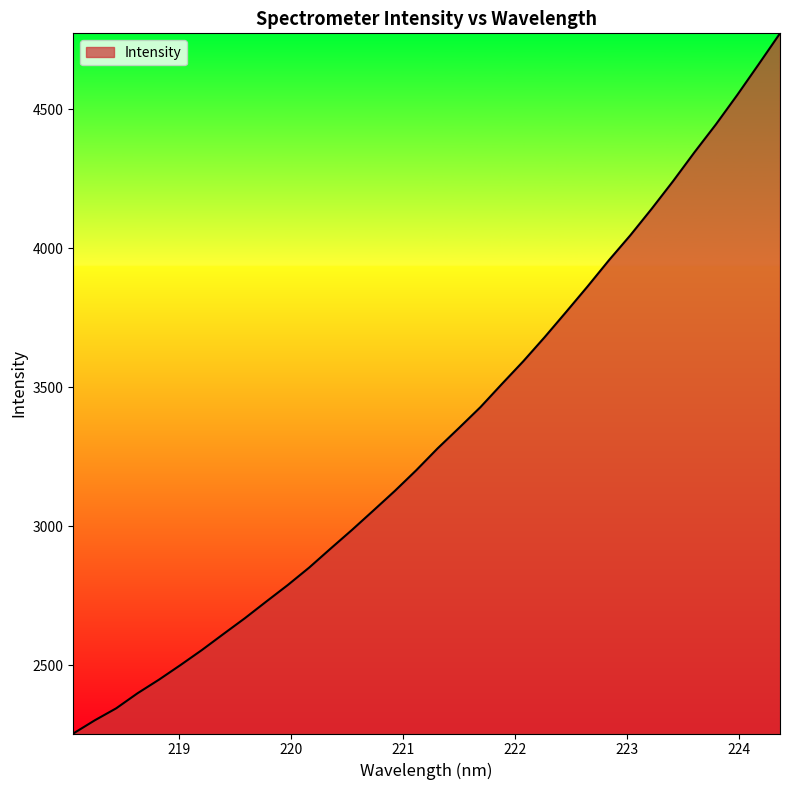

What is the maximum value shown in the chart?

4773.7